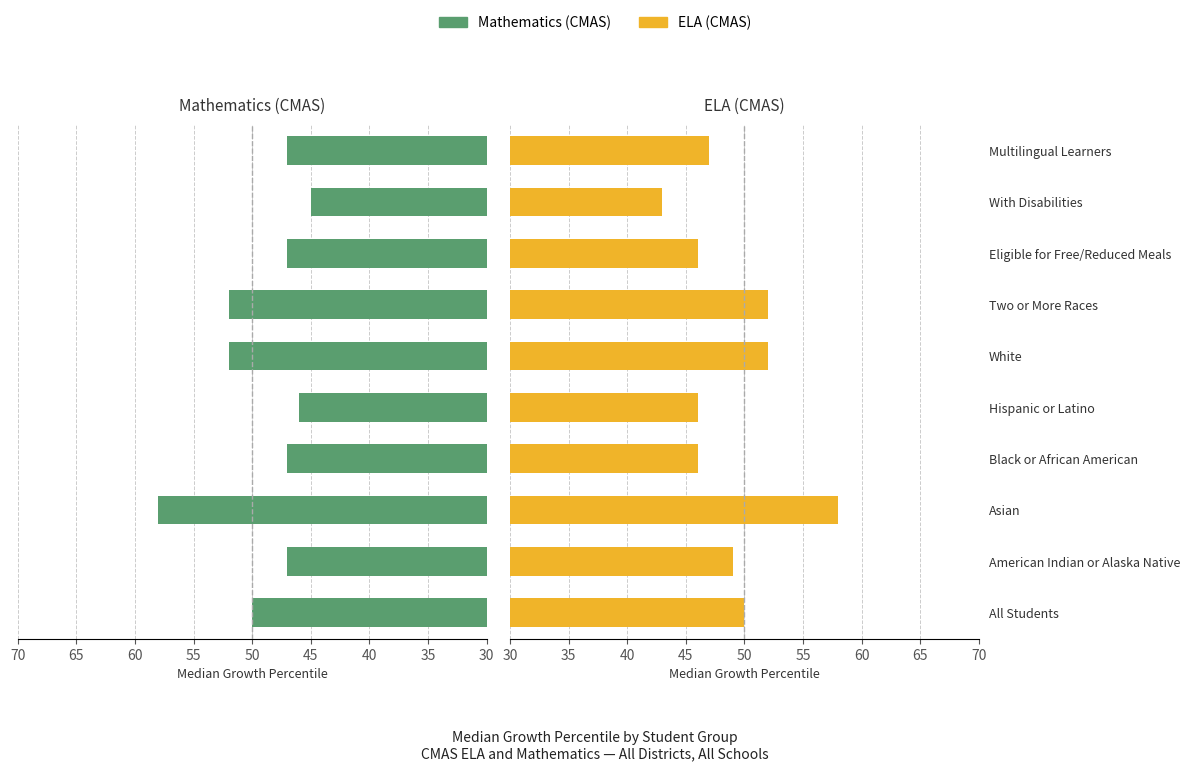

Which series has the largest total across all categories?

Mathematics (CMAS)